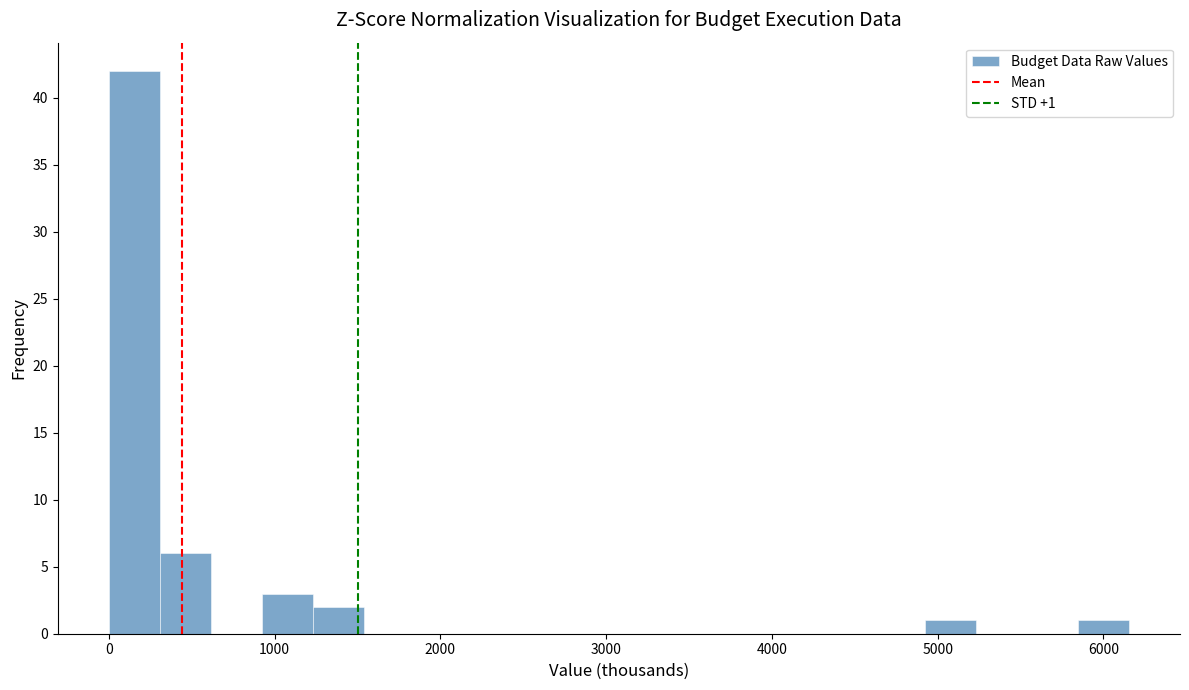

Around what value on the x-axis is the tallest bar? Give the approximate position of its centre, as read against the axis.

200